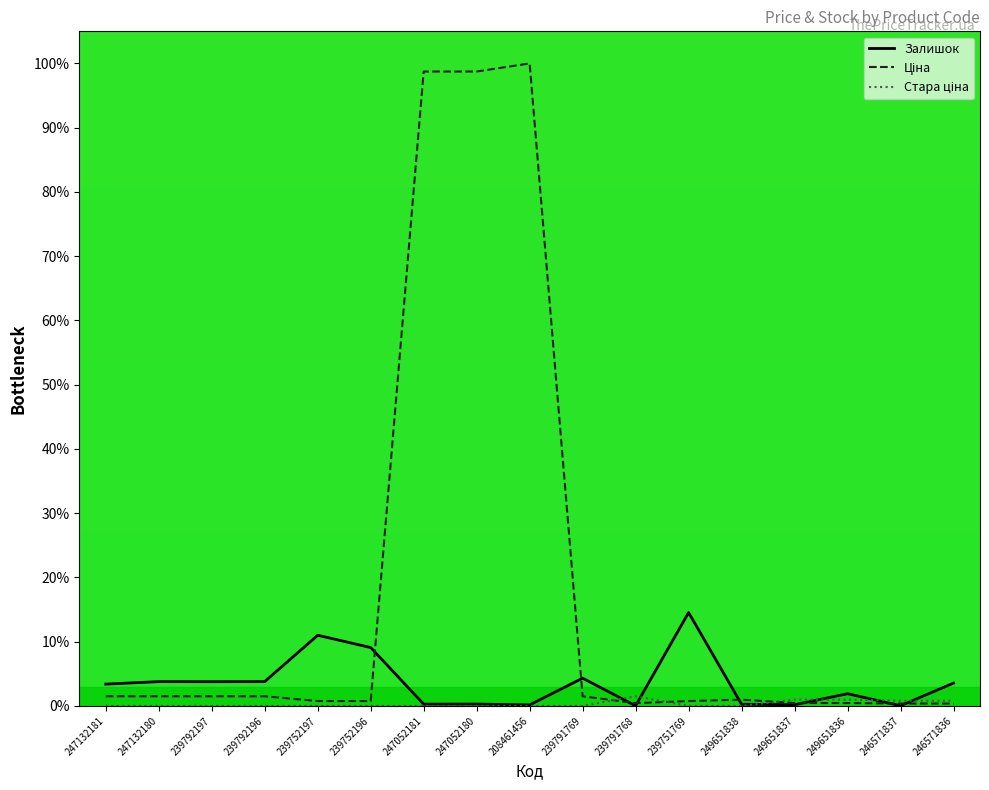

At how many categories does at least one series exceed 35?

3